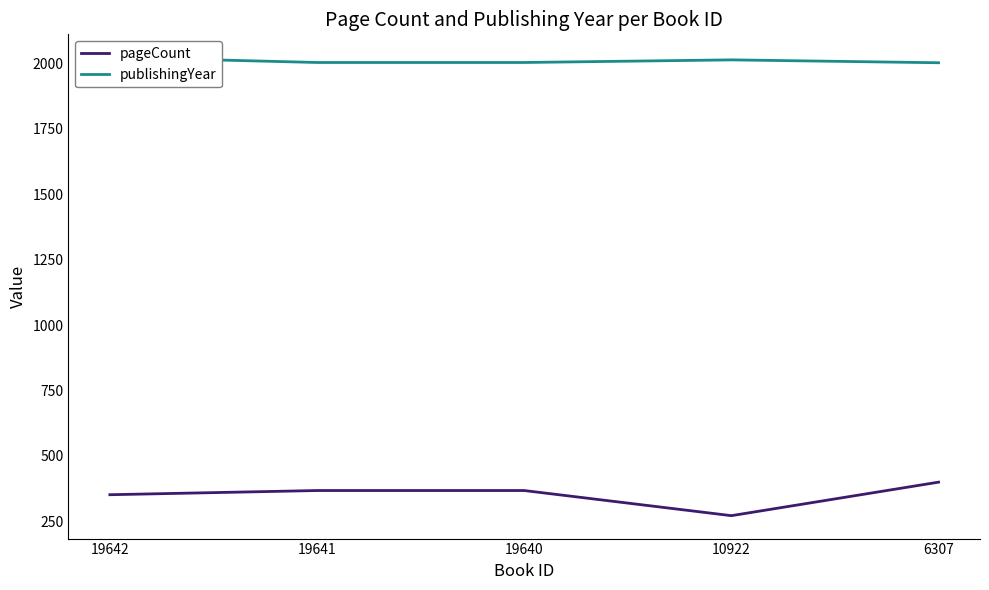

What is the difference between the second highest and minimum values in the publishingYear series?

11